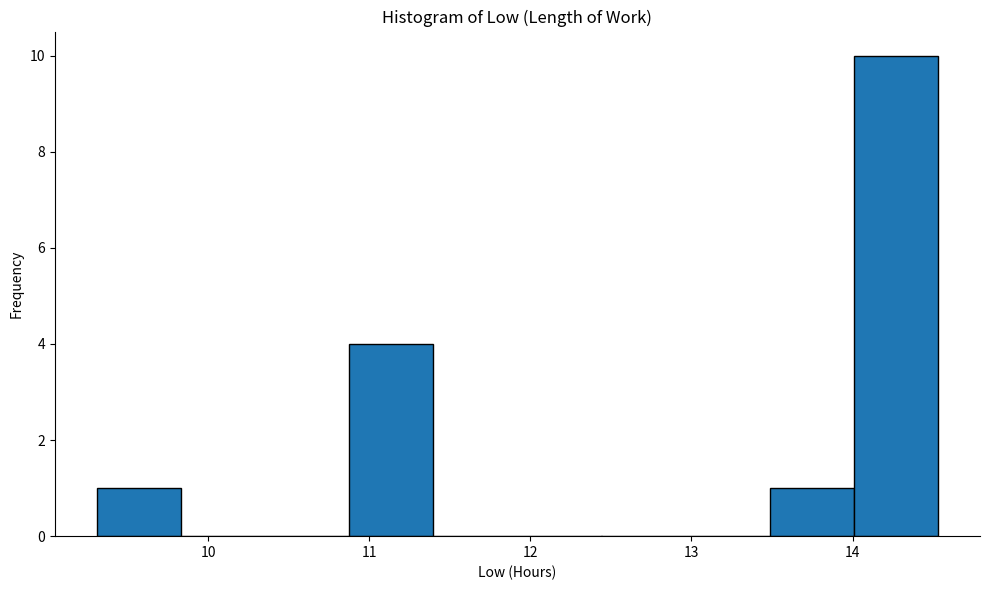

Over which range of the x-axis is the bar tallest?

14.0 to 14.5